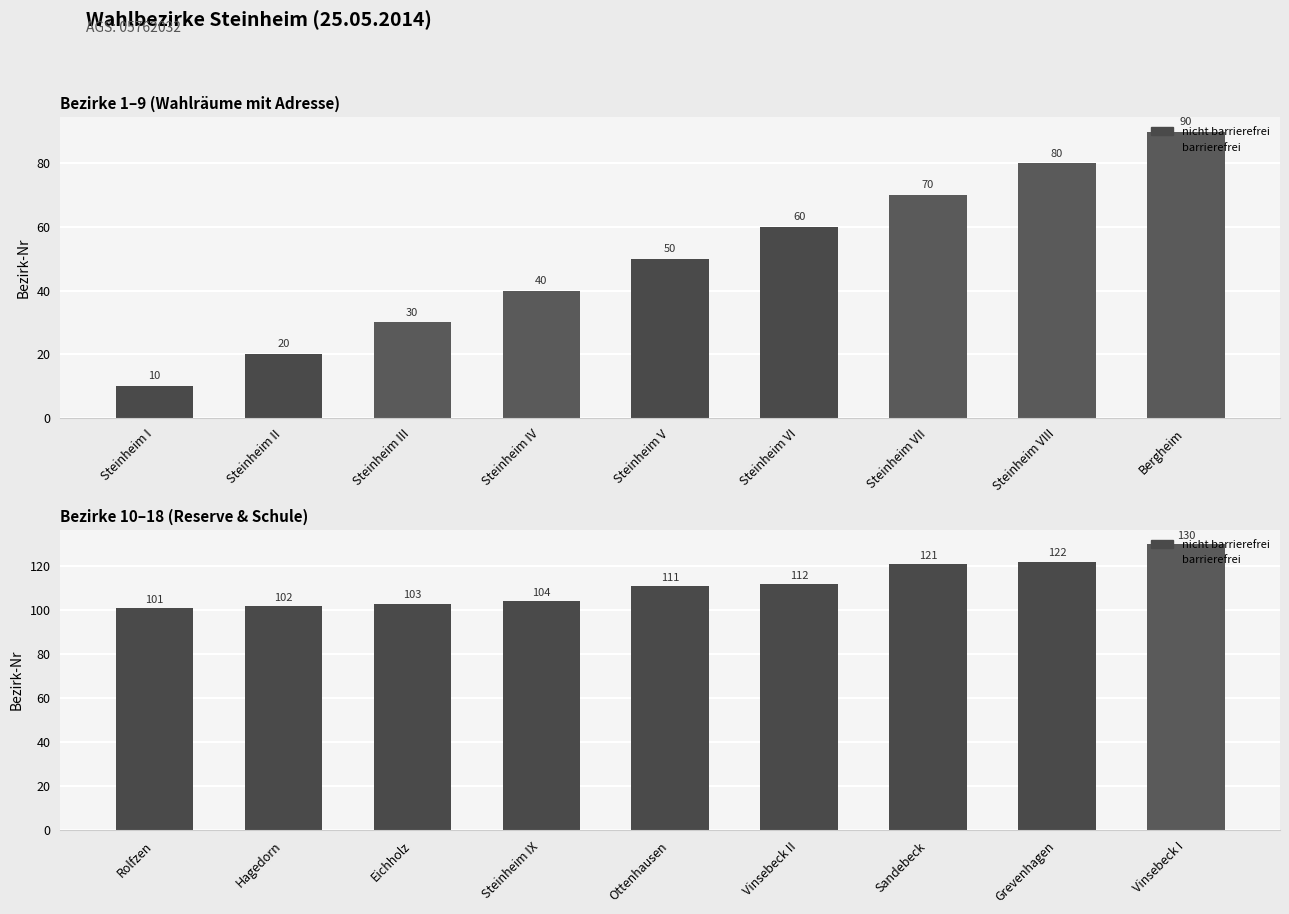

Which has a higher value, Grevenhagen or Steinheim IX?

Grevenhagen